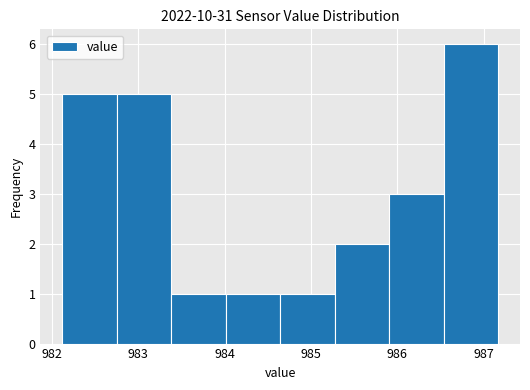

How tall is the bar that spans 984.0 to 984.6 on the x-axis? Neither the bar edges nor the heights are printed on the chart, so give them approximately, as read against the axes.

1